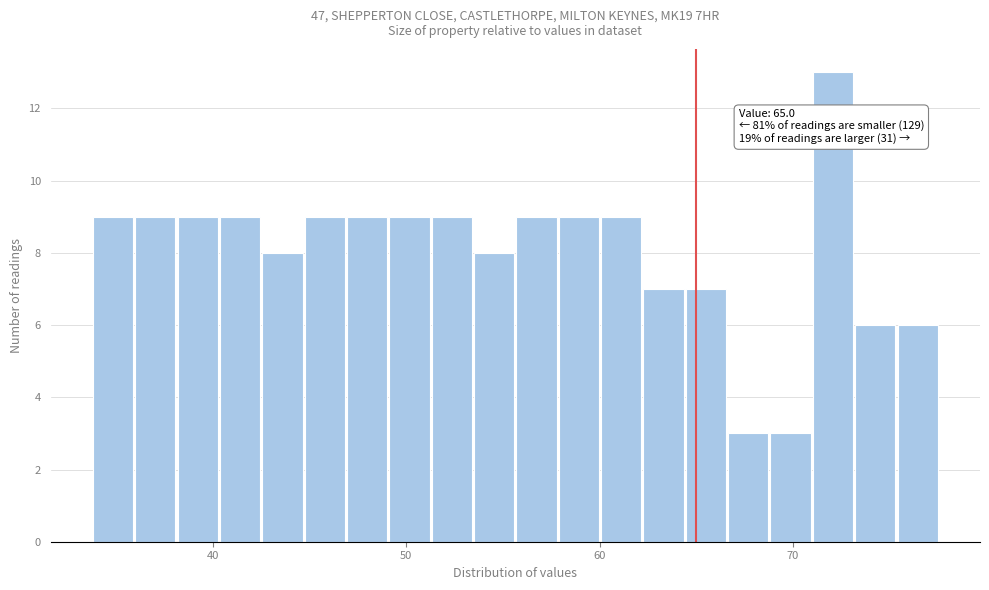

Read against the x-axis, roughly where is the centre of the tallest bar?

72